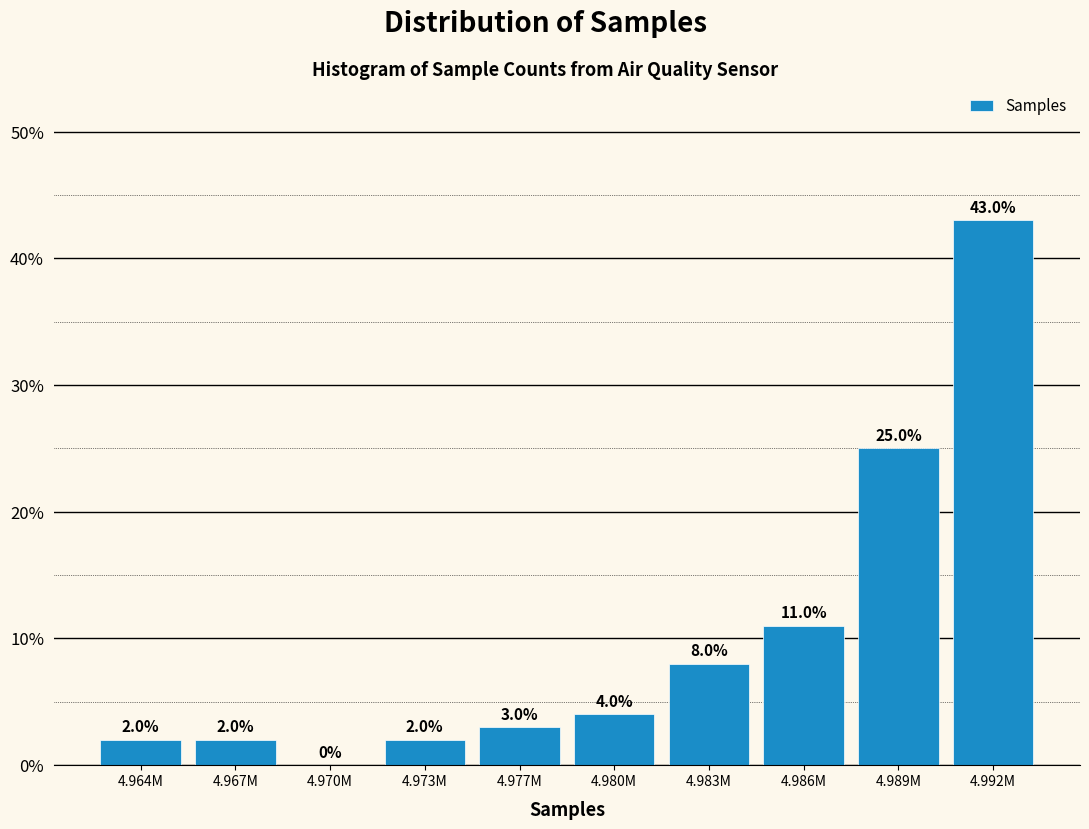

Reading left to right, transcribe all the data shown in this chart.

4.964M=2	4.967M=2	4.970M=0	4.973M=2	4.977M=3	4.980M=4	4.983M=8	4.986M=11	4.989M=25	4.992M=43